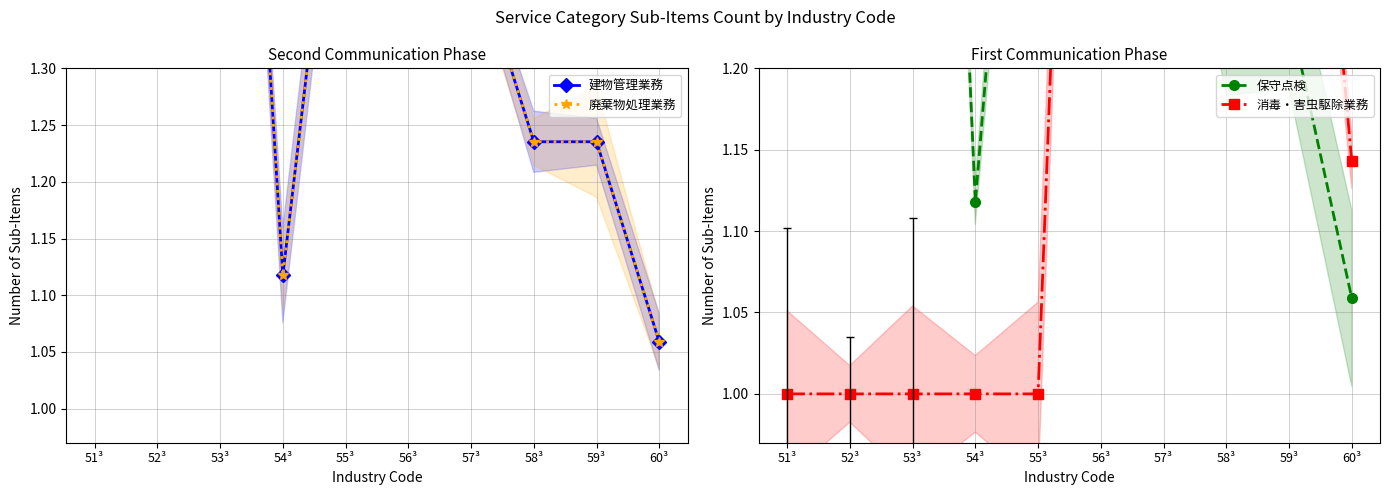

At which category does 保守点検 reach its first local peak?

53³